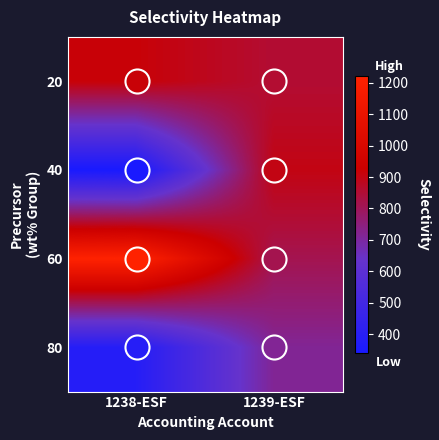

What is the smallest value displayed?

341.4